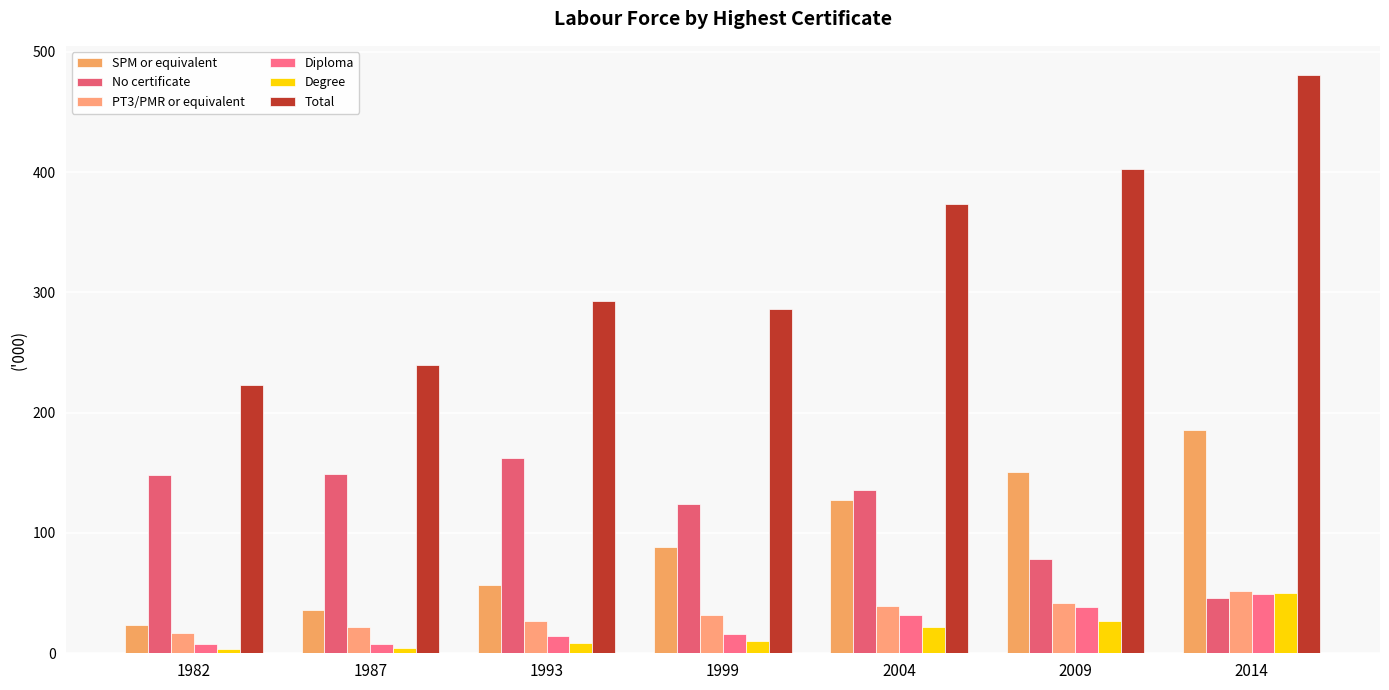

Which category has the highest value in the SPM or equivalent series?

2014